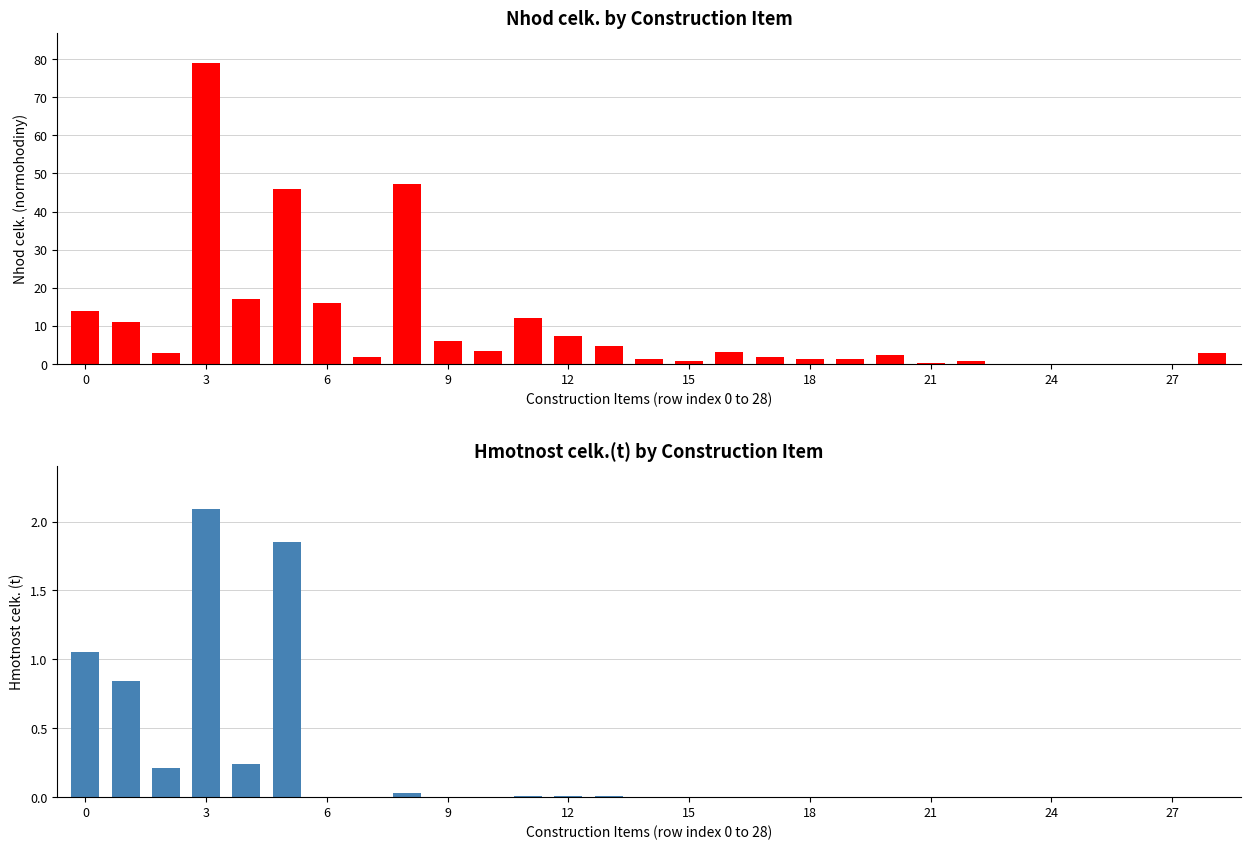

Are the bars horizontal?

No